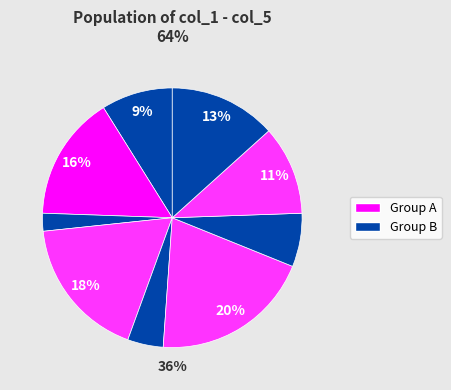

How many slices are in this pie chart?

9